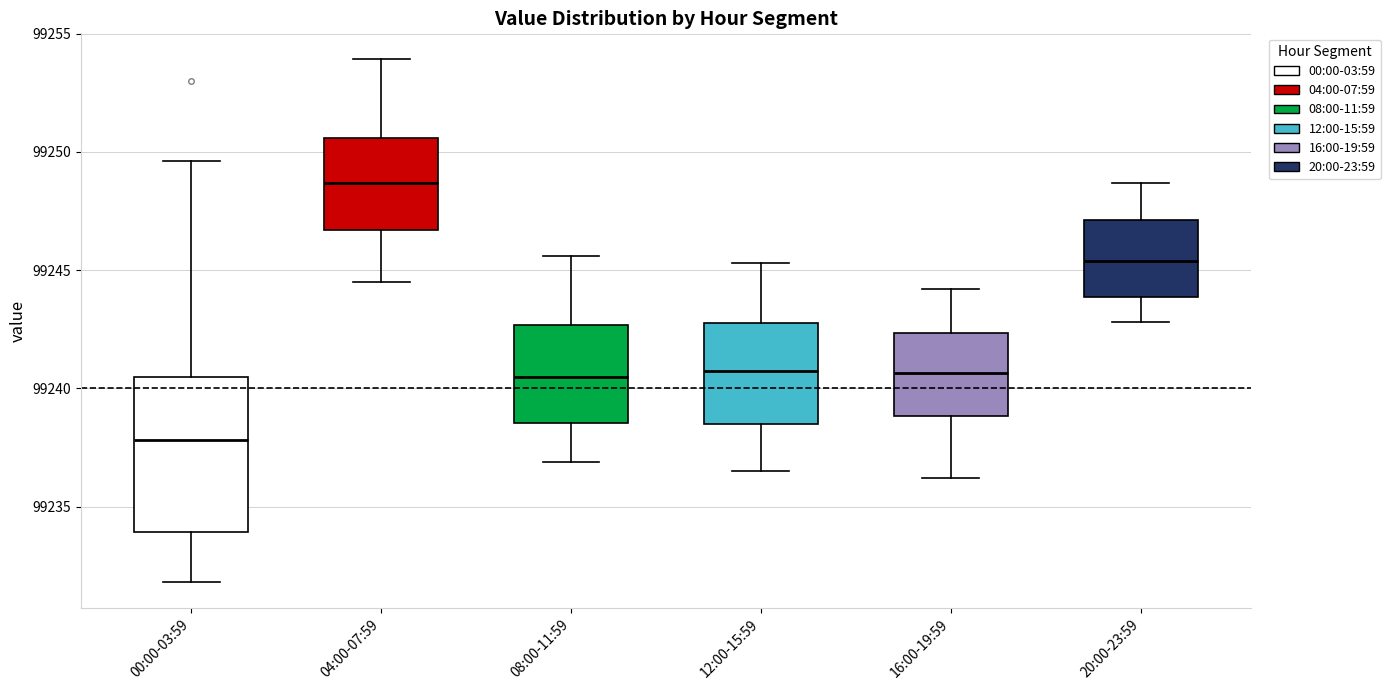

Which box has the lowest median line?

00:00-03:59